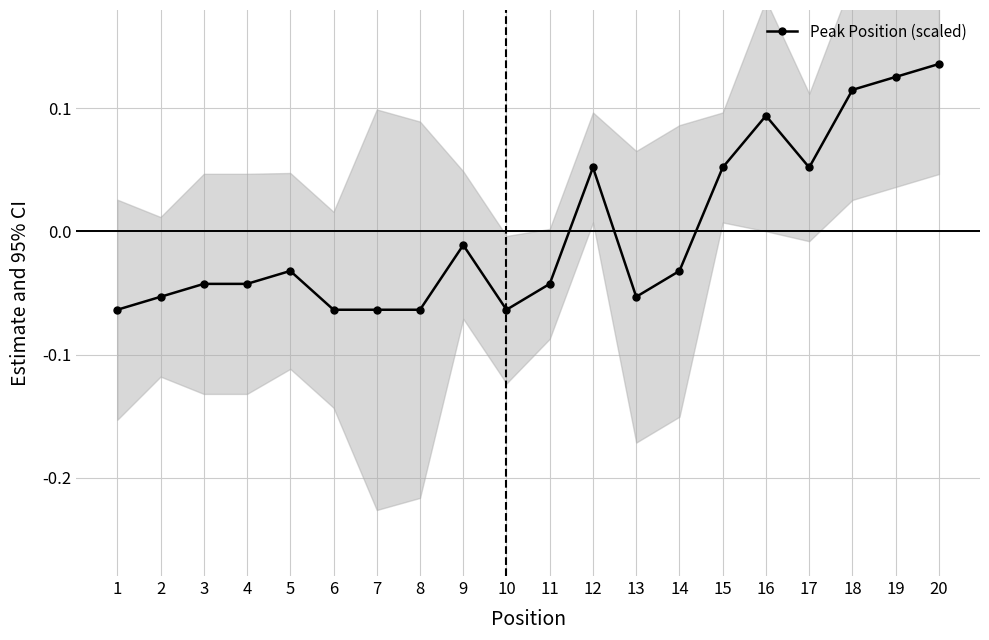

How many interior local valleys (lower than both neighbors) does the data have?

3